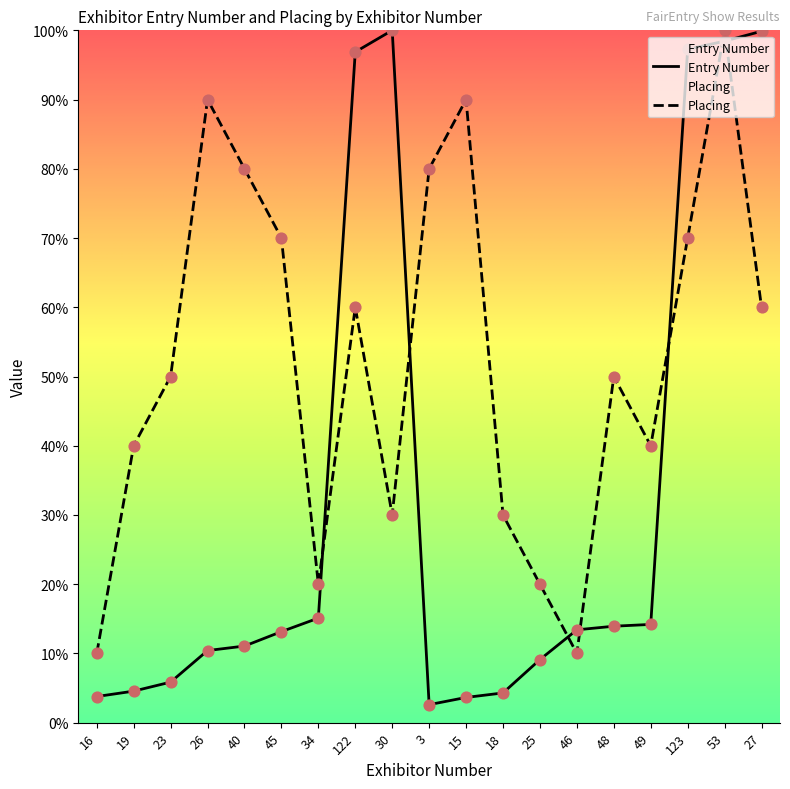

What are all the series names shown in the legend?

Entry Number, Placing